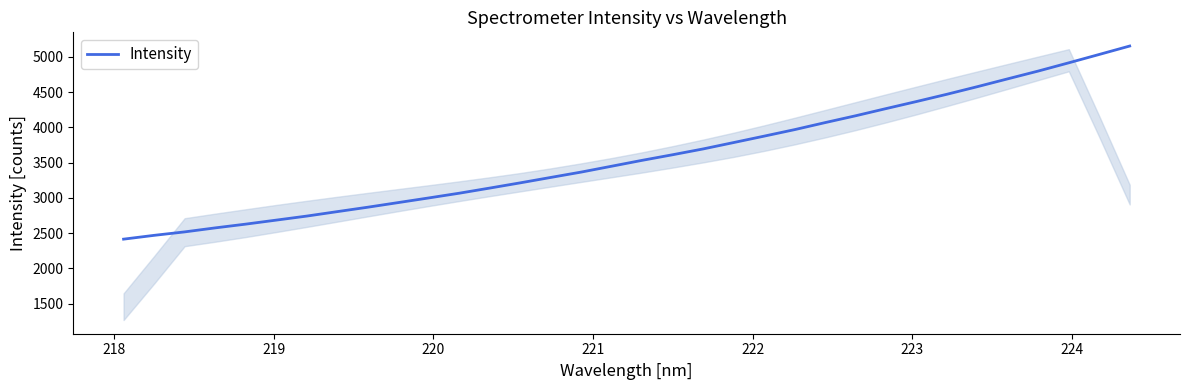

True or false: the data has more than 1 interior local peaks.

False